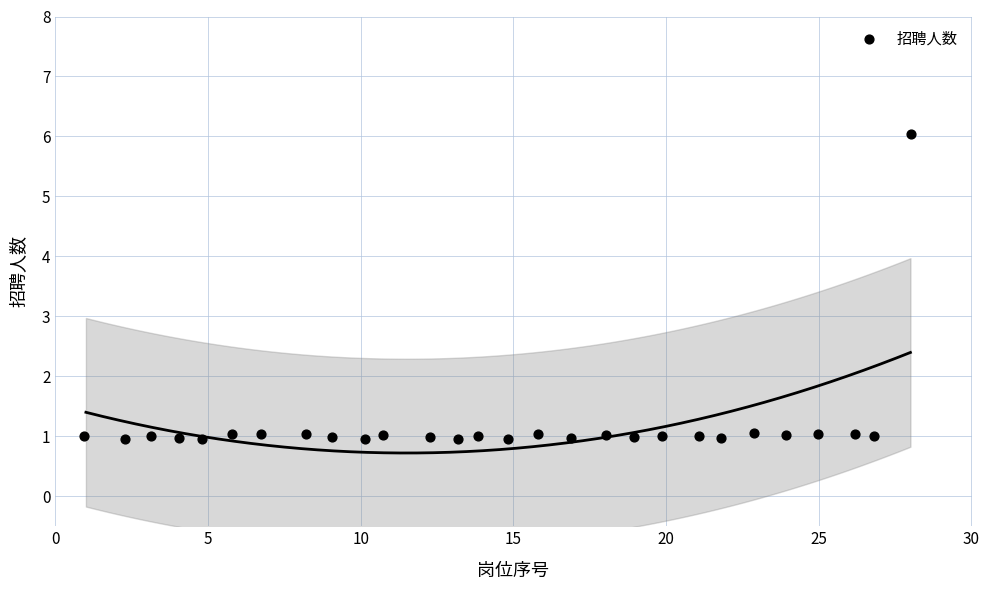

What is the range of X values (max minus min)?

27.1